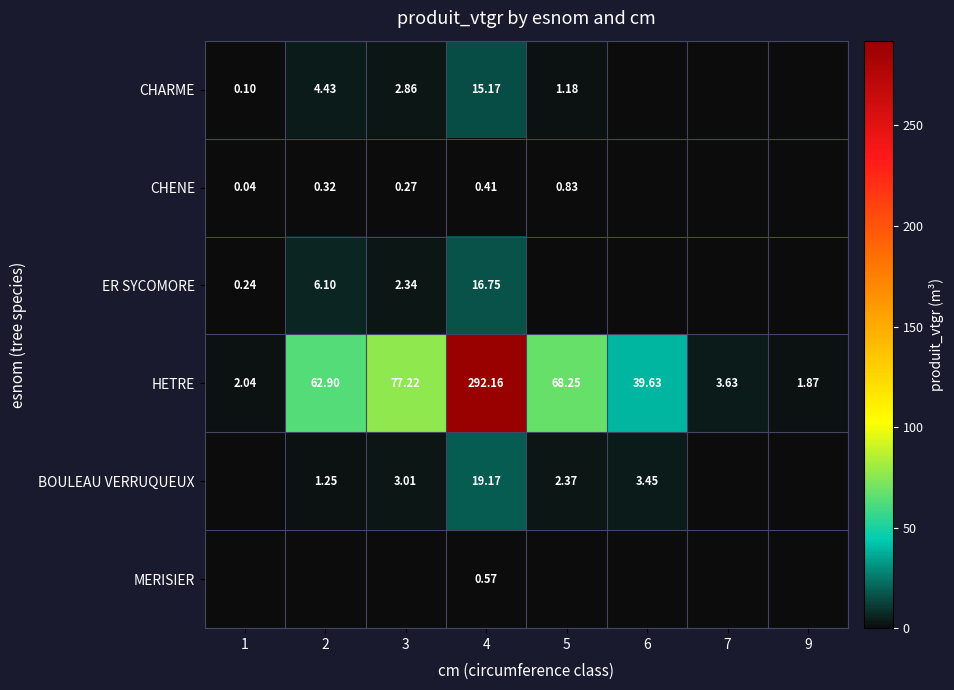

How many categories are shown in the chart?

8